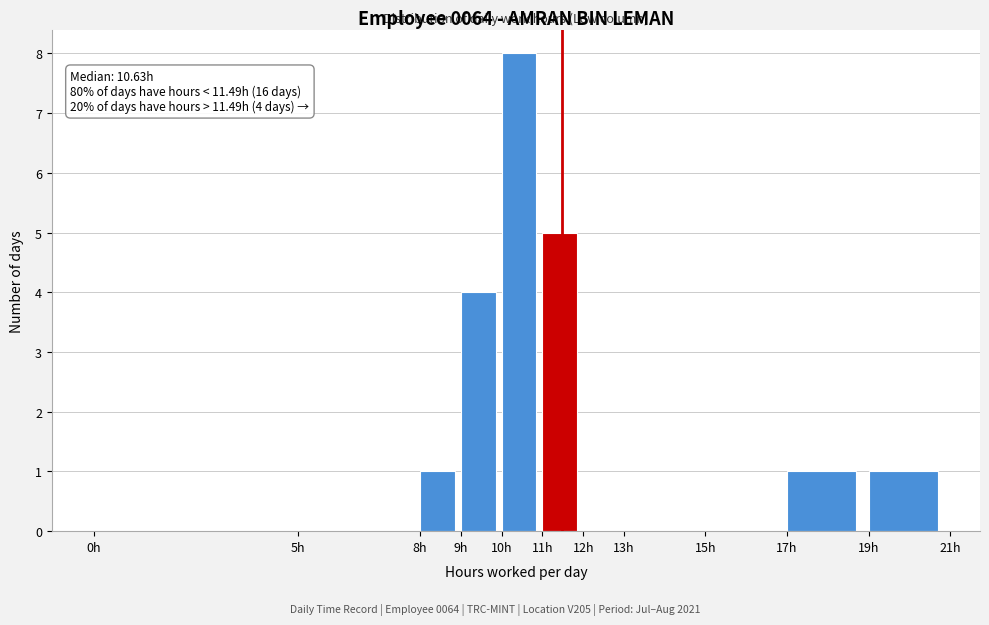

Over which range of the x-axis is the bar tallest?

10 to 11